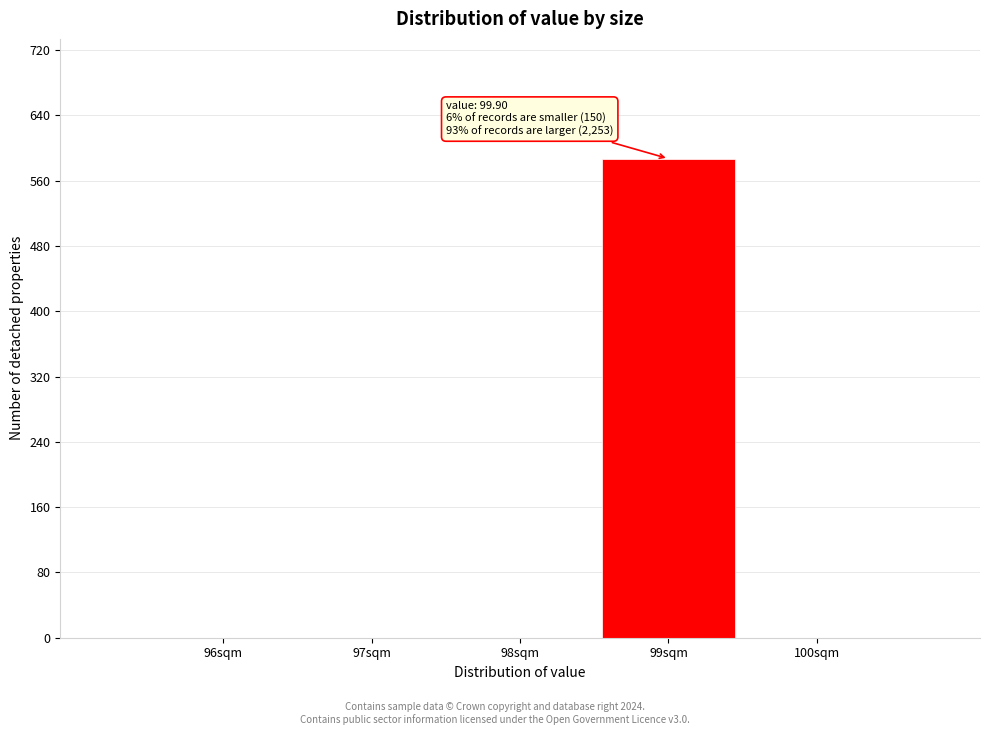

Reading left to right, extract all data points from this chart.

96sqm=0	97sqm=0	98sqm=0	99sqm=587	100sqm=0